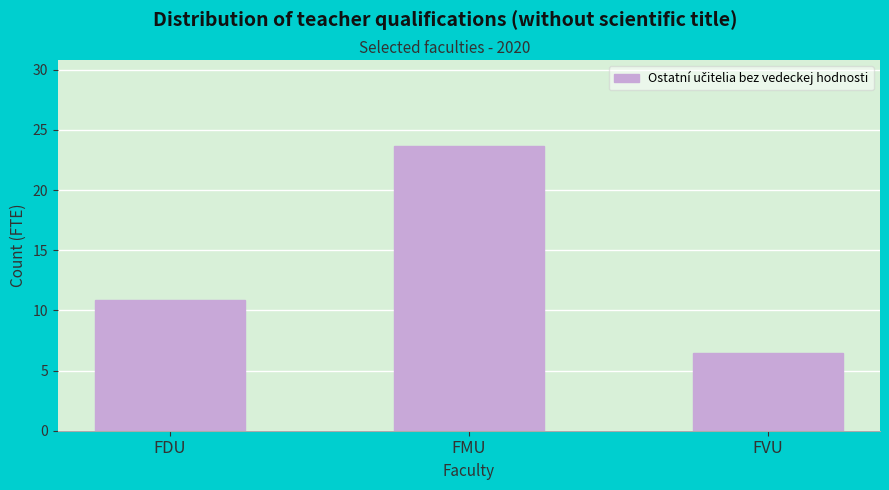

At which label is the value closest to 15?

FDU